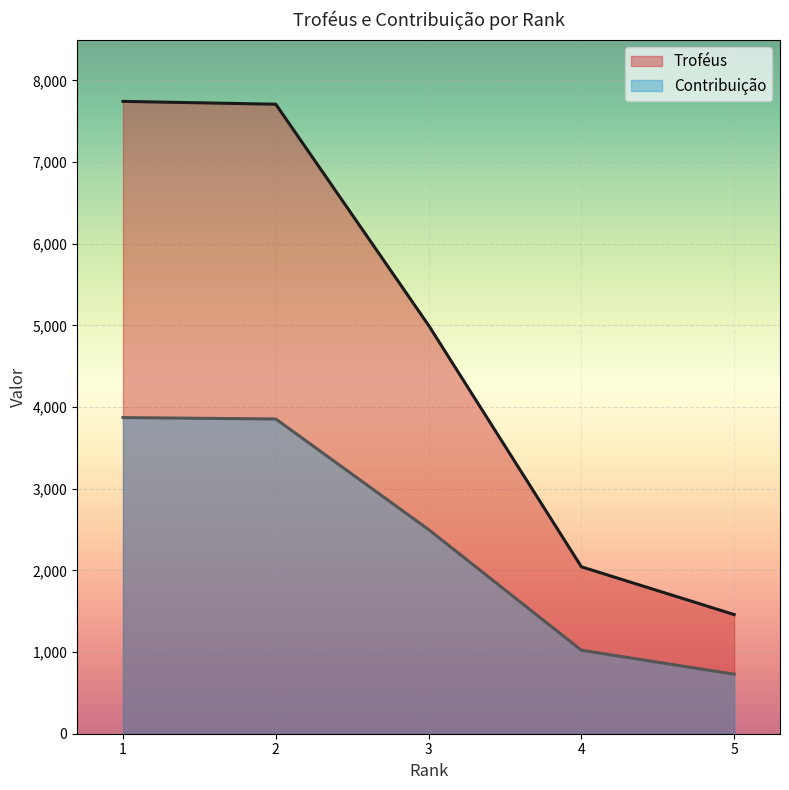

What is the spread (max minus min) of values at 1?

3872